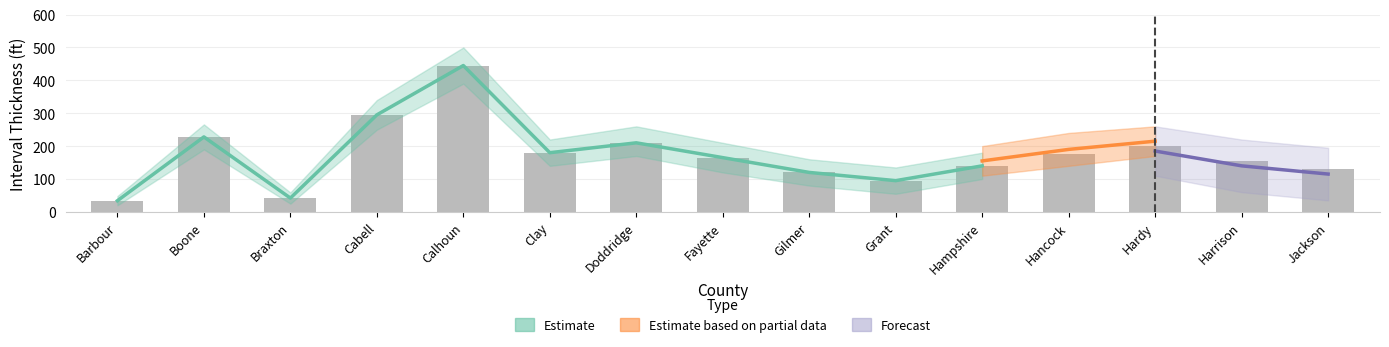

What is the value of the Forecast bar at the 13th from the left?

185